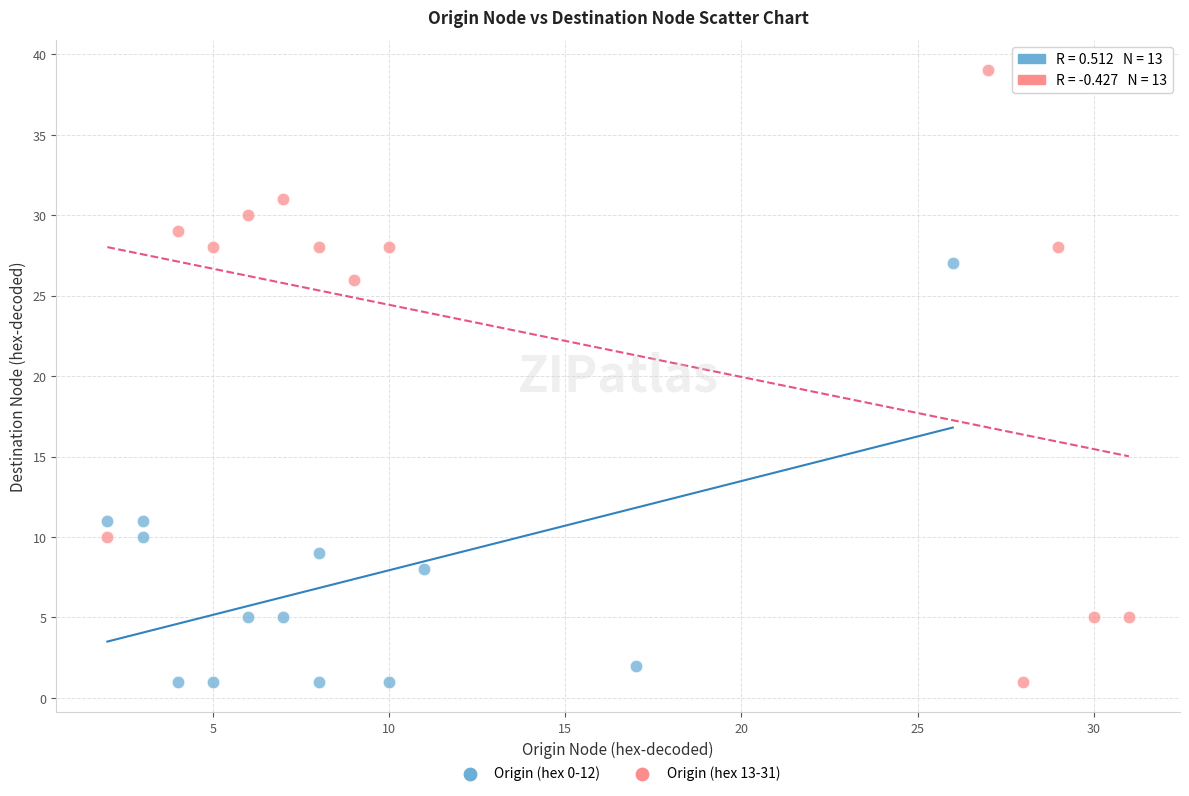

Which series has the widest spread of Y values?

Origin (hex 13-31)